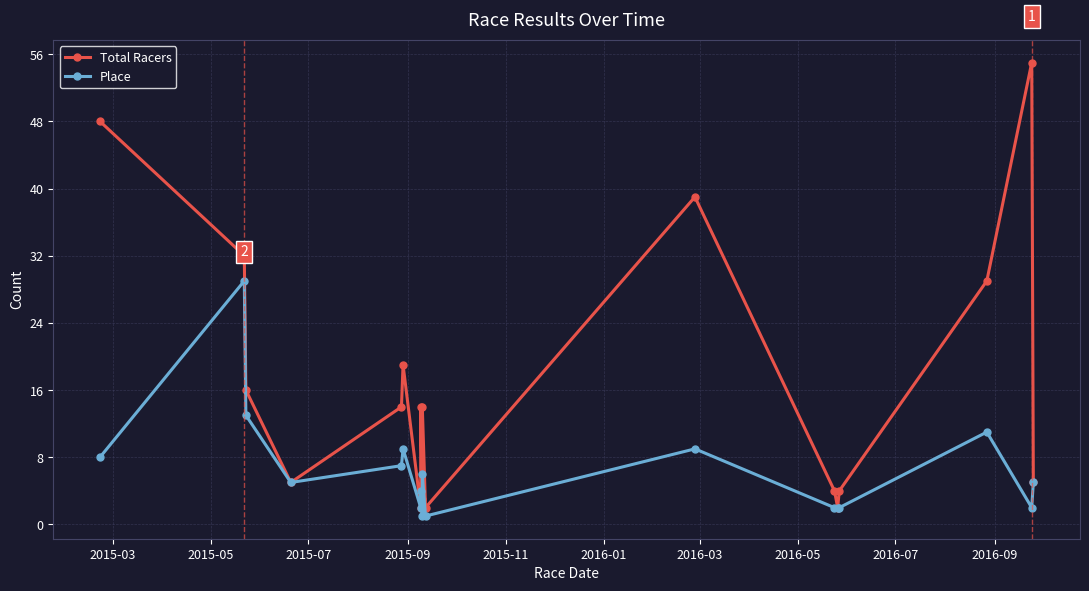

How many data points does each series have?

18